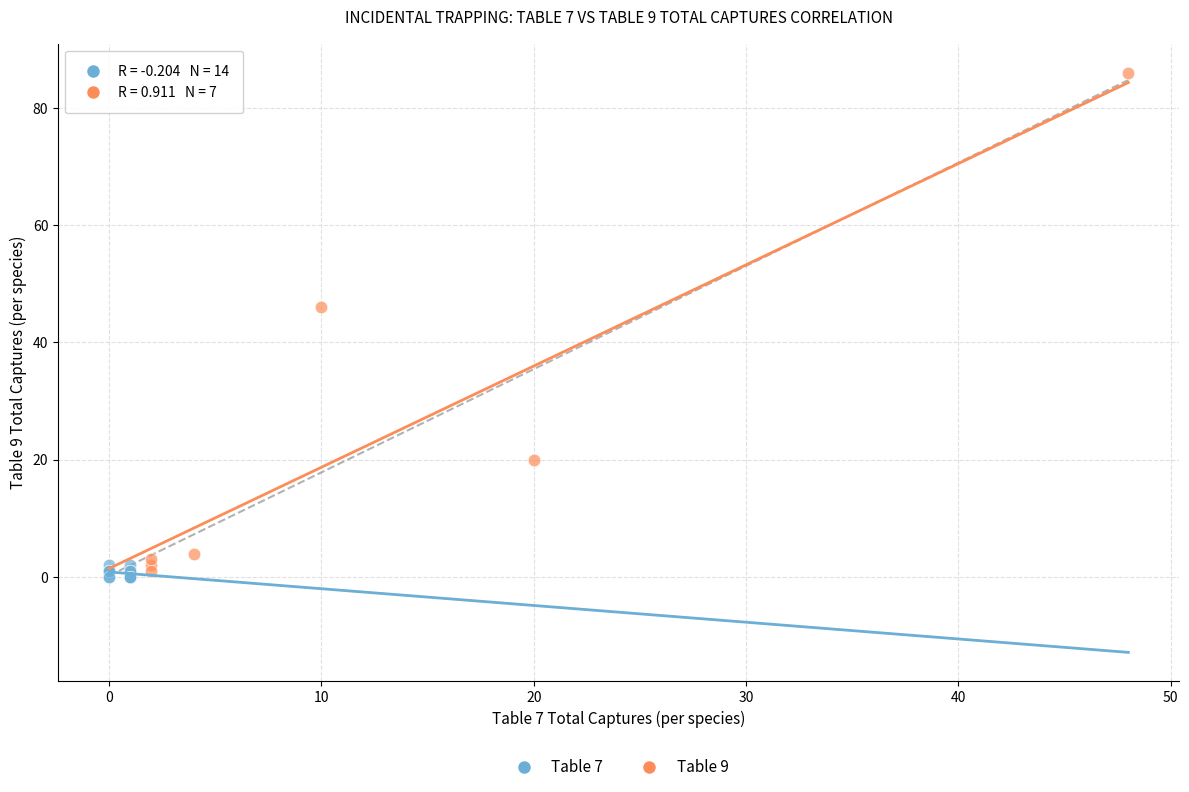

What are all the series names shown in the legend?

Table 7, Table 9